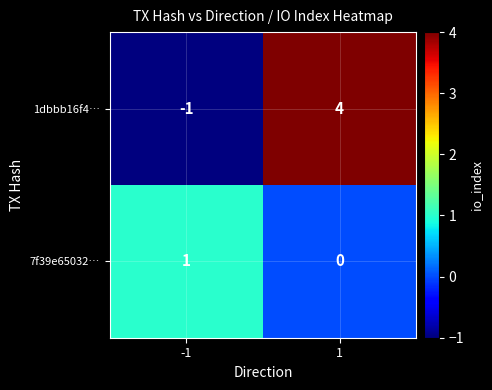

Which series has the largest range (max minus min)?

1dbbb16f4…